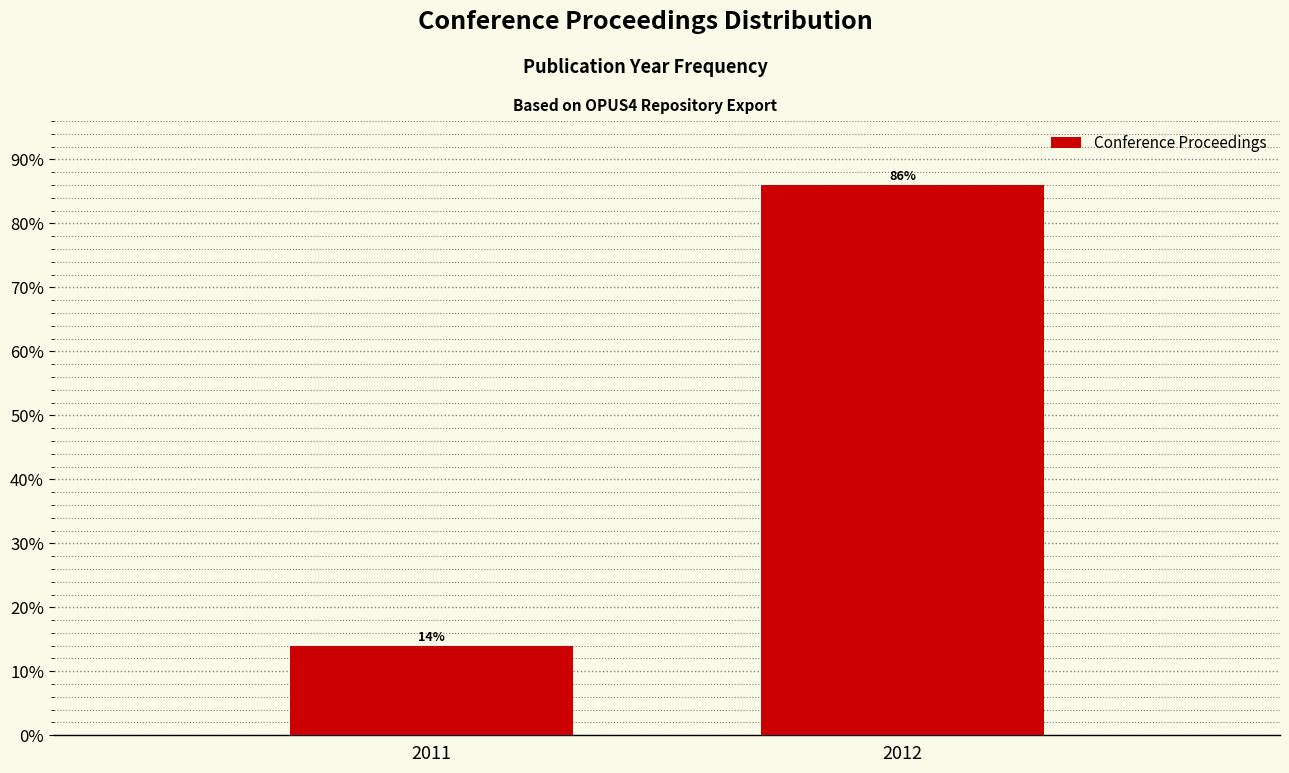

Reading left to right, what are all the values shown in this chart?

14.0	86.0